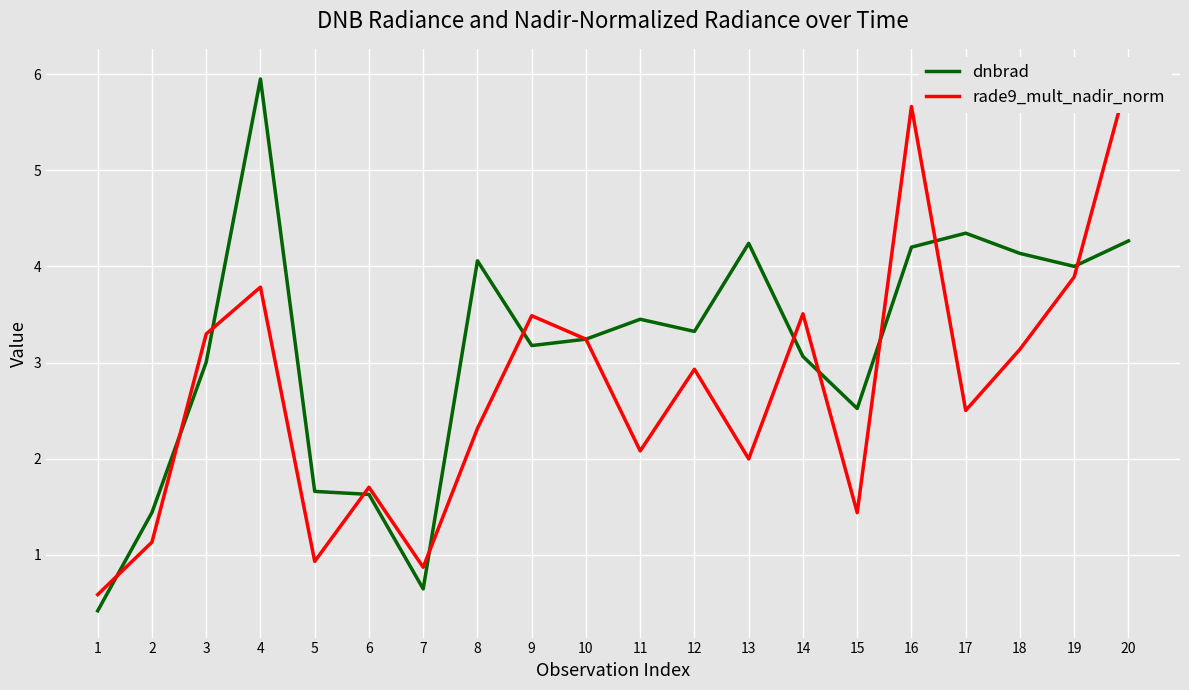

At which label does rade9_mult_nadir_norm first exceed 2?

3